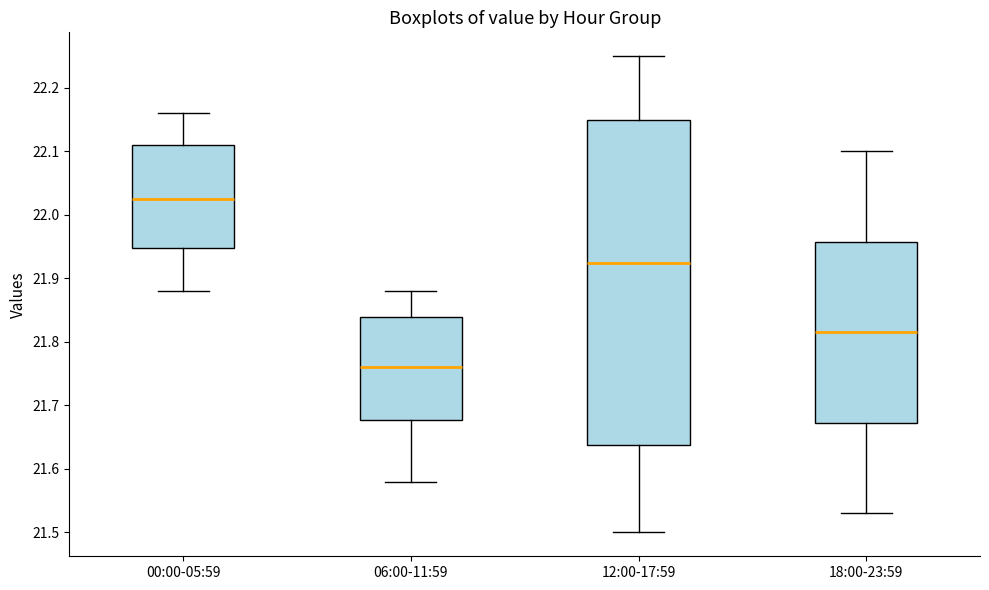

Reading left to right, transcribe this box plot: for each box, give where its median line is, the range the box spans, and where its two whiskers end, as read against the y-axis. The values are not printed on the chart, so give them approximately, as read against the axis.

00:00-05:59: median 22.03, box 21.95 to 22.11, whiskers 21.88 to 22.16
06:00-11:59: median 21.76, box 21.68 to 21.84, whiskers 21.58 to 21.88
12:00-17:59: median 21.93, box 21.64 to 22.15, whiskers 21.50 to 22.25
18:00-23:59: median 21.82, box 21.67 to 21.96, whiskers 21.53 to 22.10